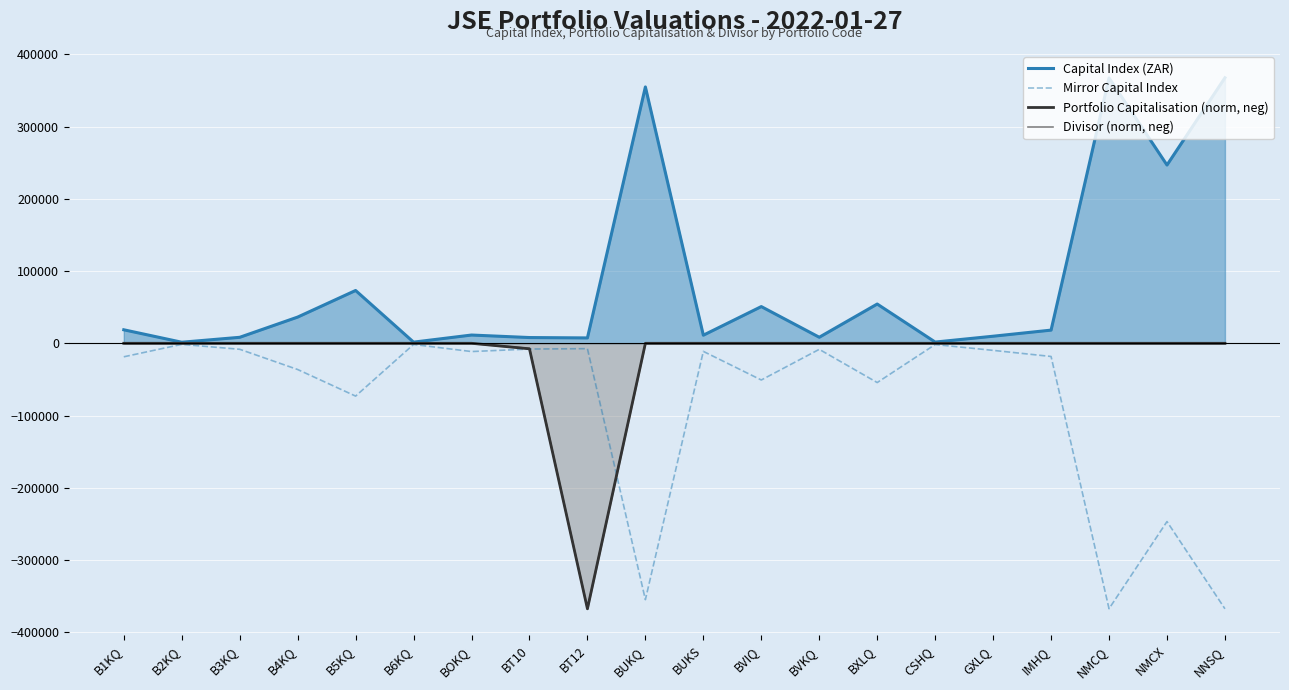

Which series has the largest range (max minus min)?

Portfolio Capitalisation (norm, neg)